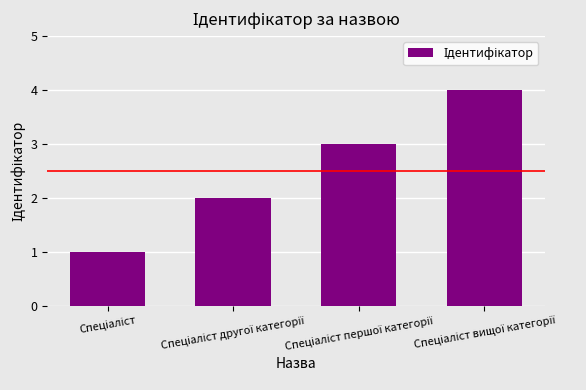

What is the greatest value displayed?

4